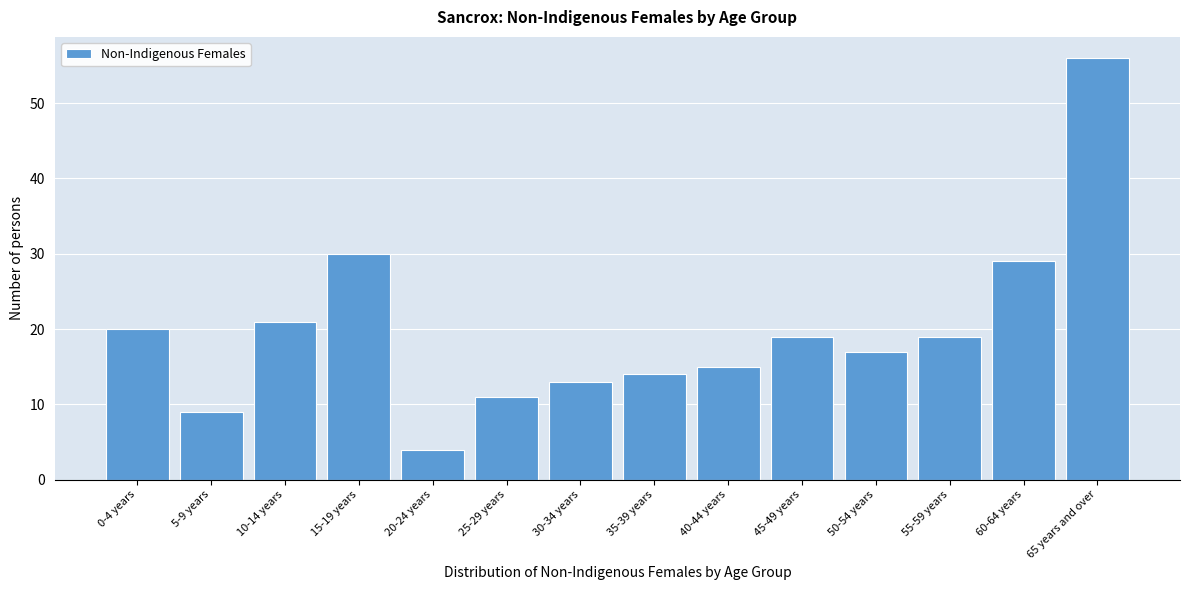

Reading right to left, list all the values displayed in this chart.

56	29	19	17	19	15	14	13	11	4	30	21	9	20